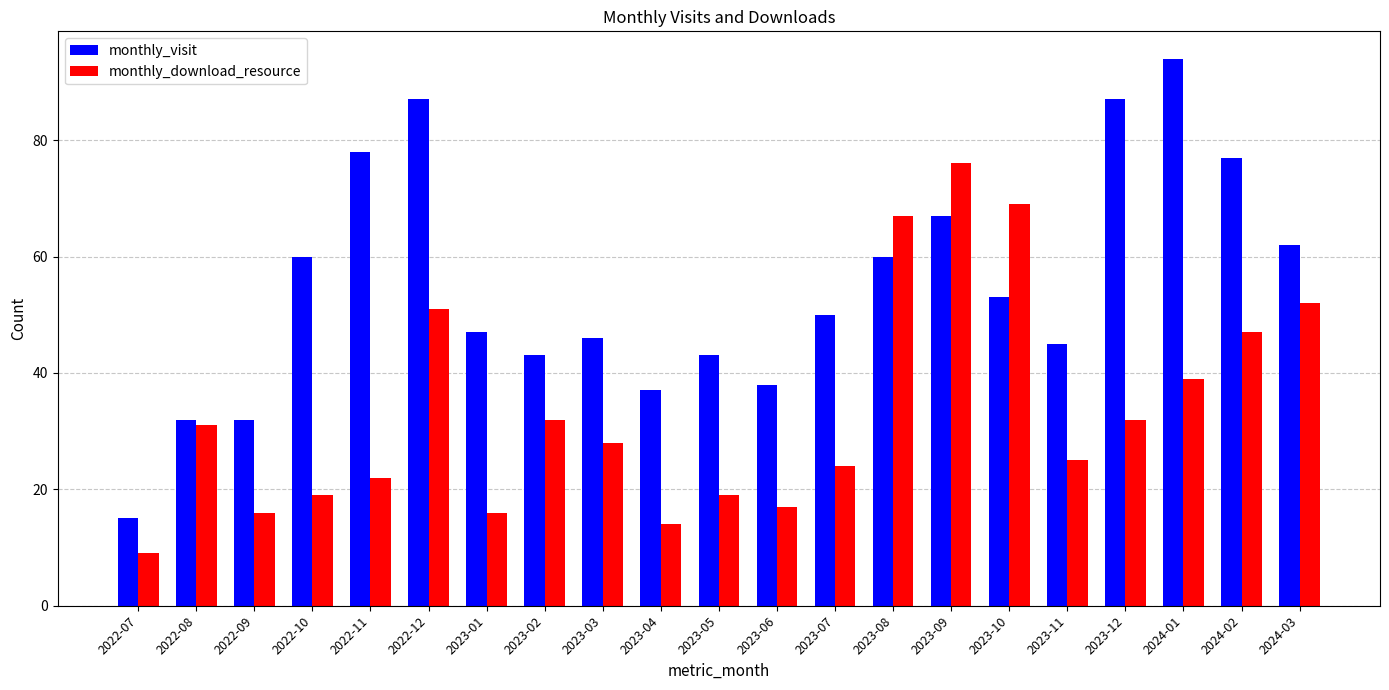

Which series changed the most between 2022-12 and 2024-03?

monthly_visit